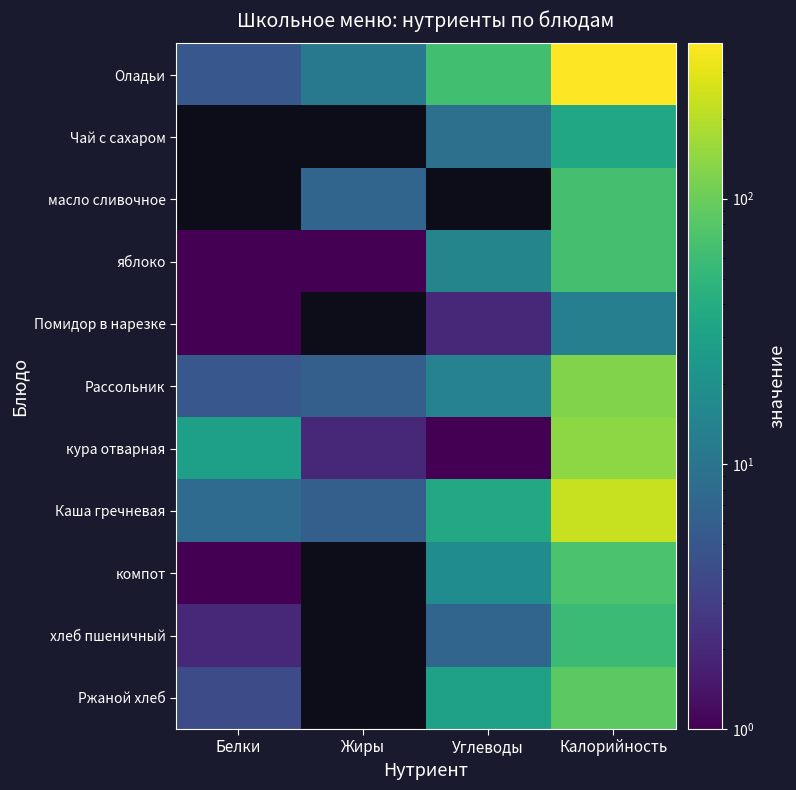

Which series has the largest total across all categories?

Оладьи